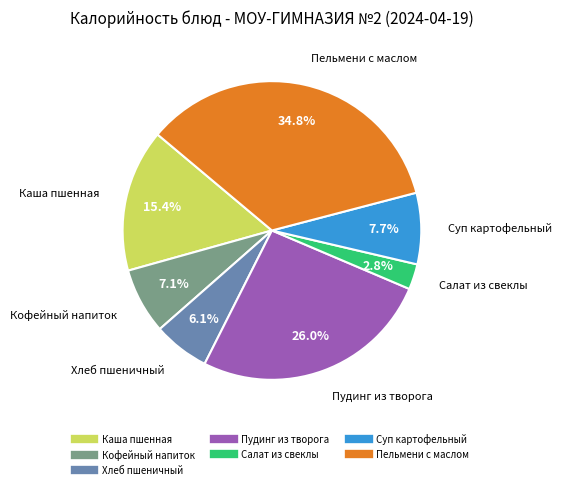

Which has a higher value, Суп картофельный or Хлеб пшеничный?

Суп картофельный